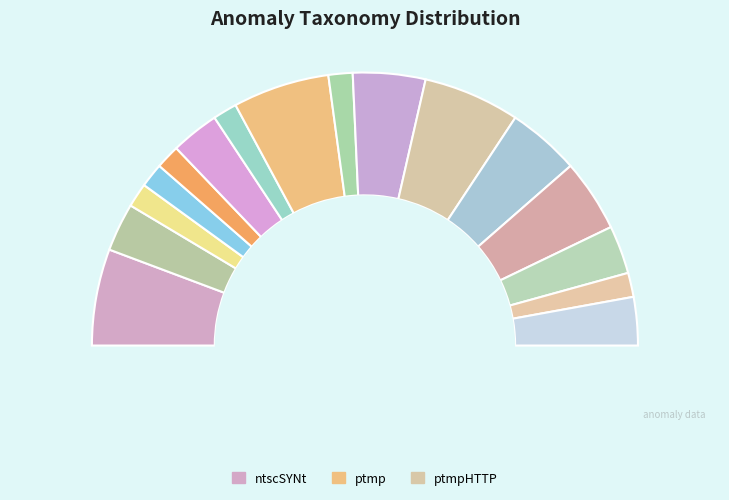

Which has a higher value, alphflHTTP or ntscSYNt?

ntscSYNt